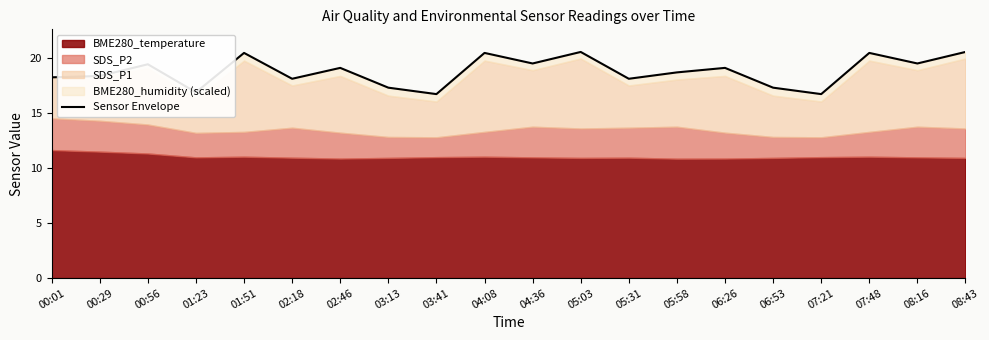

What is the sum of all values?

374.9